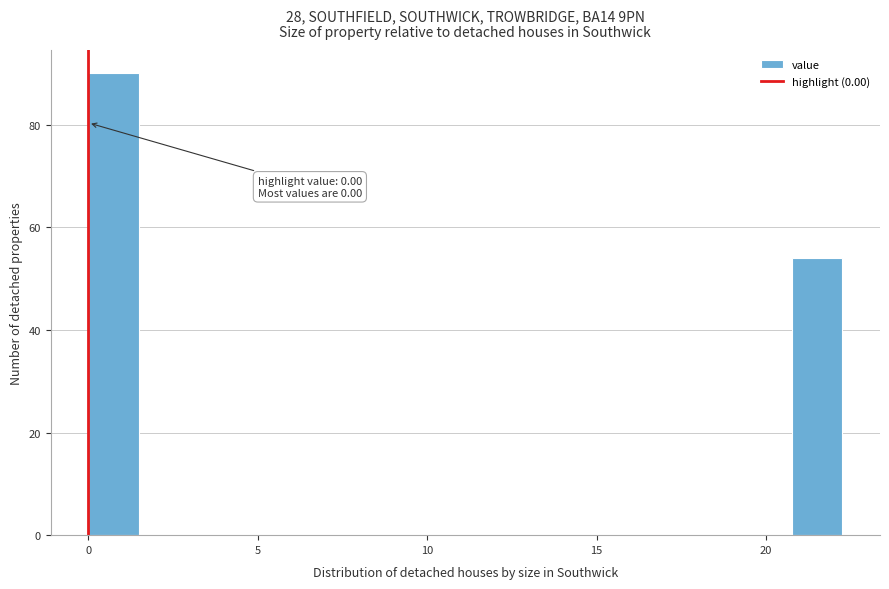

Read against the x-axis, roughly where is the centre of the tallest bar?

0.5